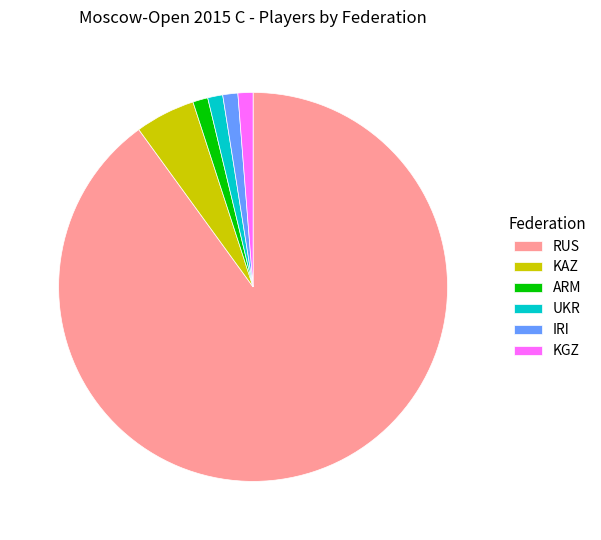

True or false: IRI accounts for 1% of the total.

True